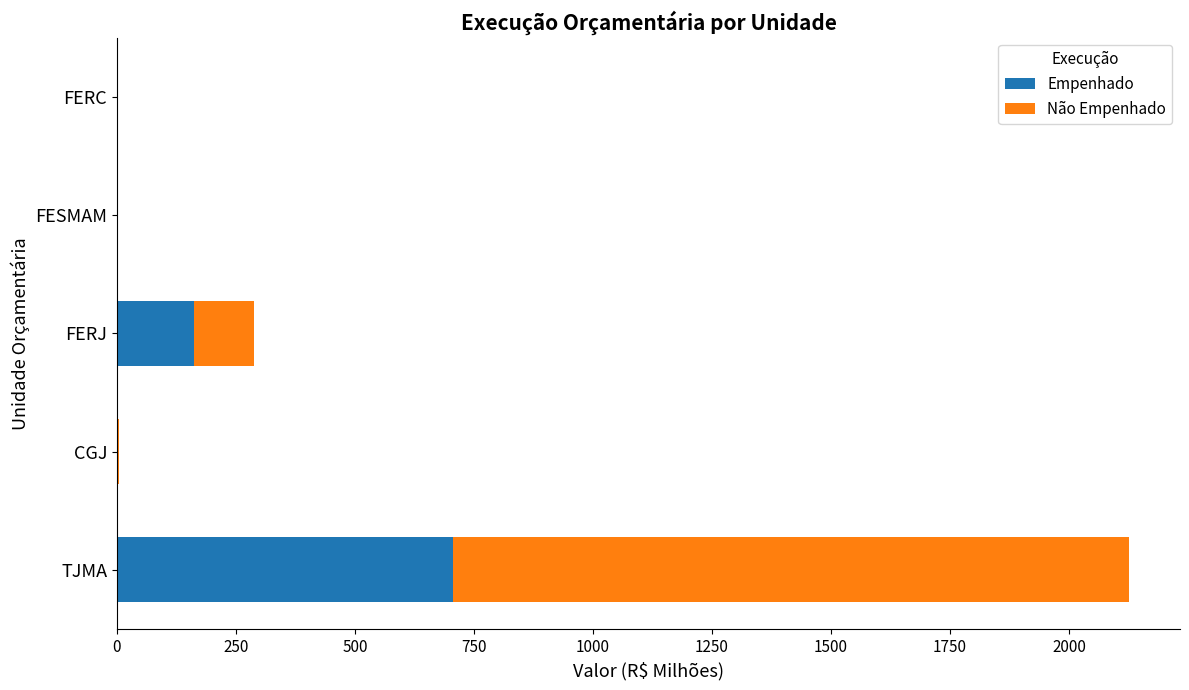

At which label is Empenhado closest to 352?

FERJ